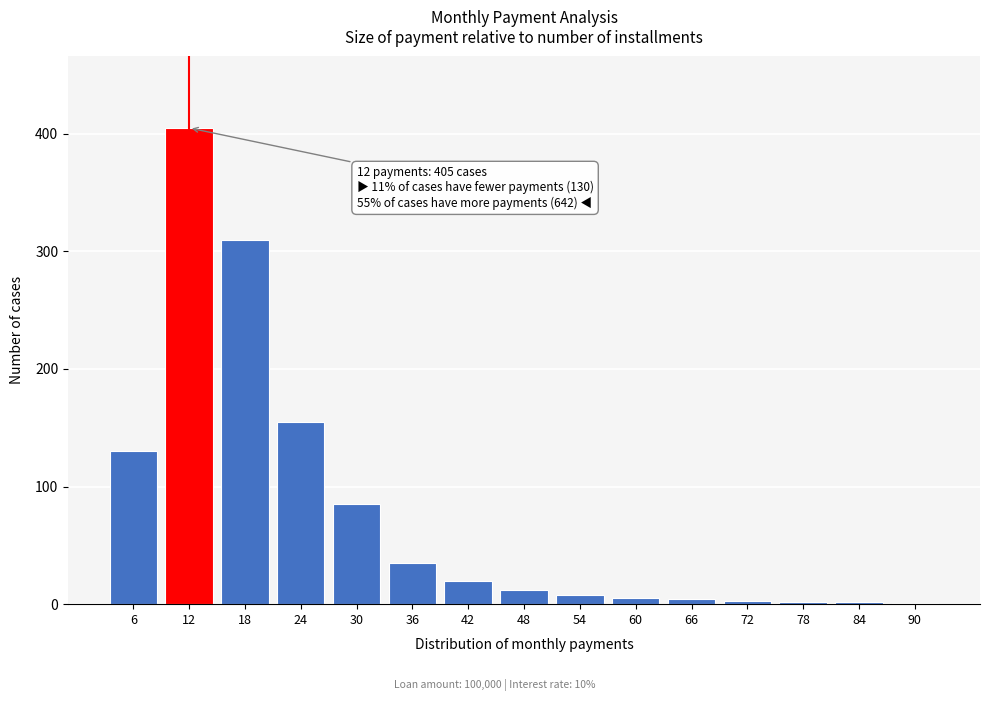

The value at 18 is 310. True or false?

True